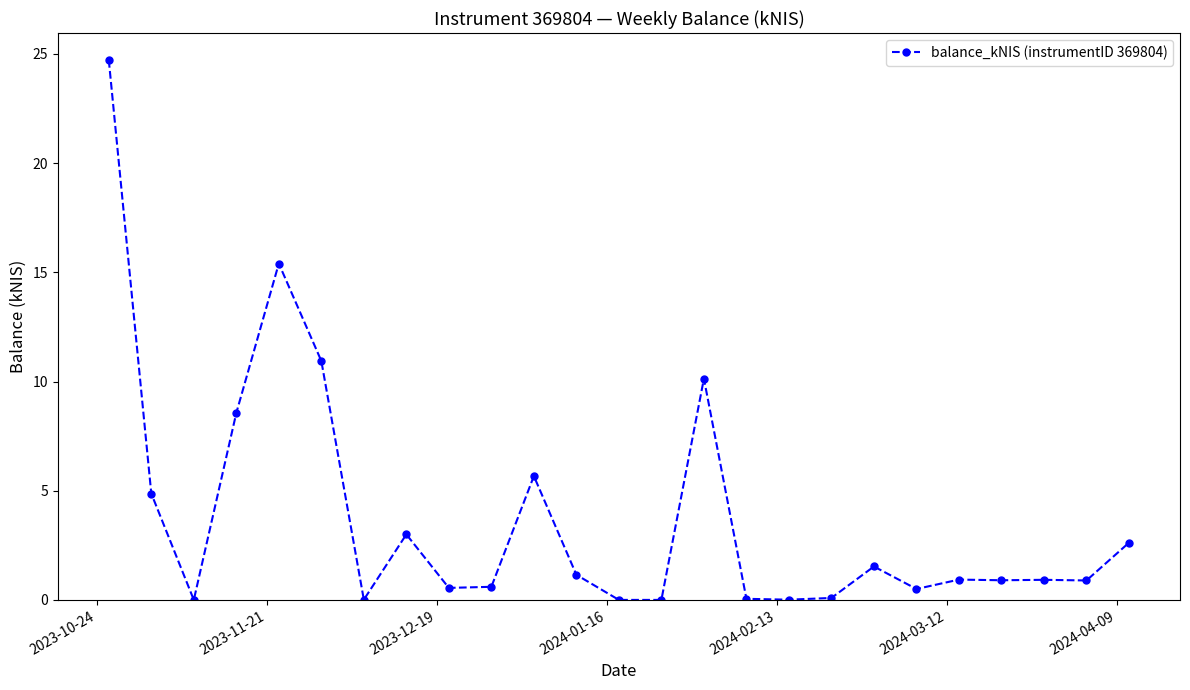

How many series are shown in this chart?

1